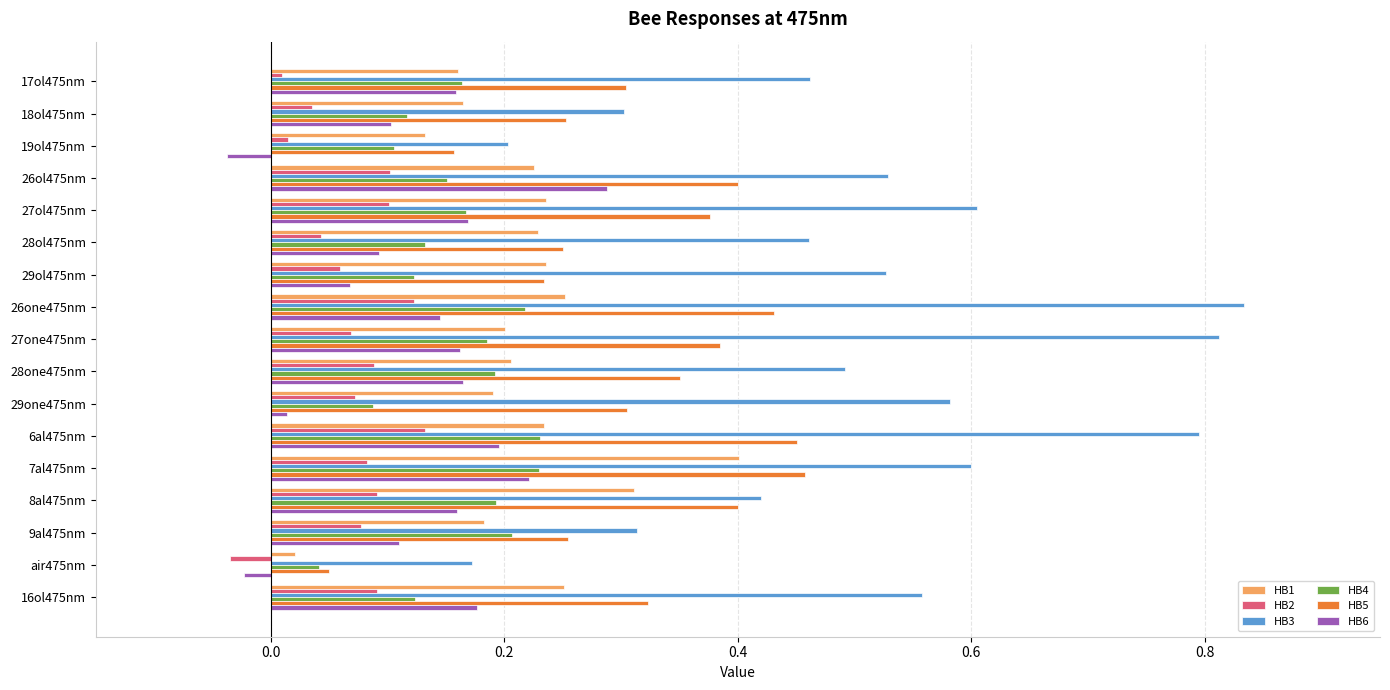

At which label does HB5 reach its minimum?

air475nm